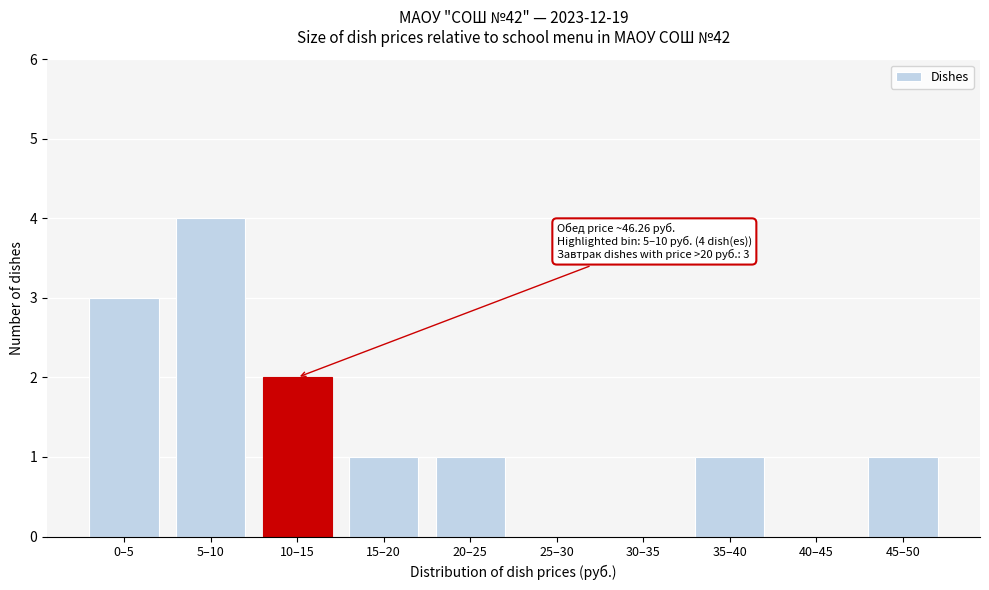

Reading left to right, list all the values displayed in this chart.

0–5=3	5–10=4	10–15=2	15–20=1	20–25=1	25–30=0	30–35=0	35–40=1	40–45=0	45–50=1